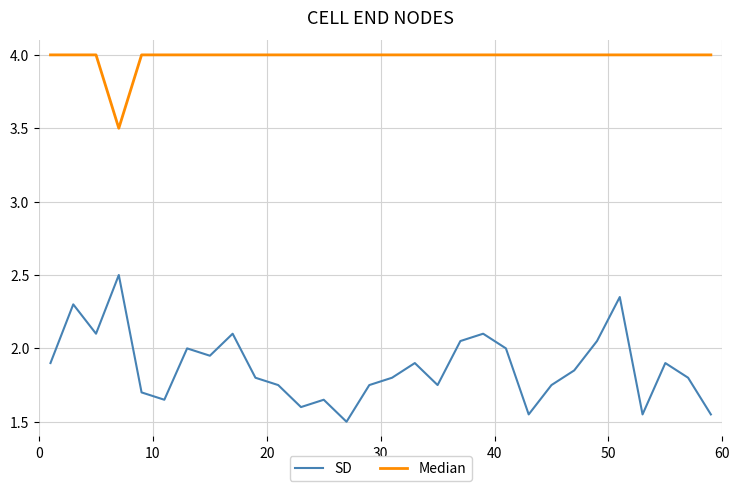

Which series has the largest total across all categories?

Median